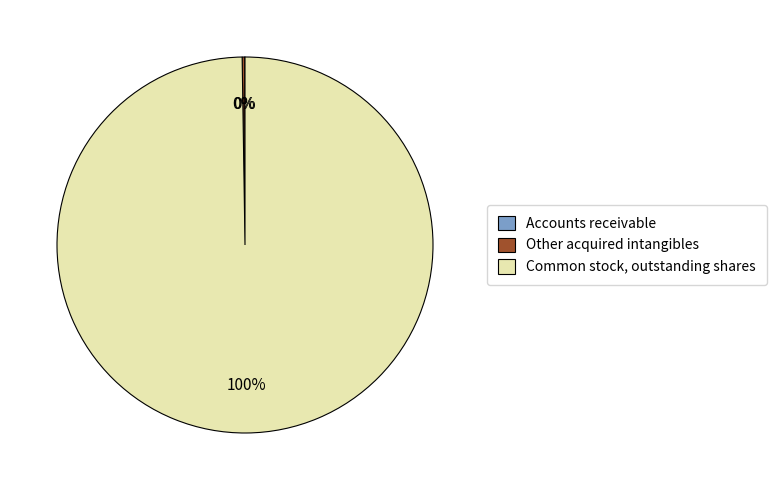

To the nearest percent, what is the difference between the largest and smallest slice percentages?

100%